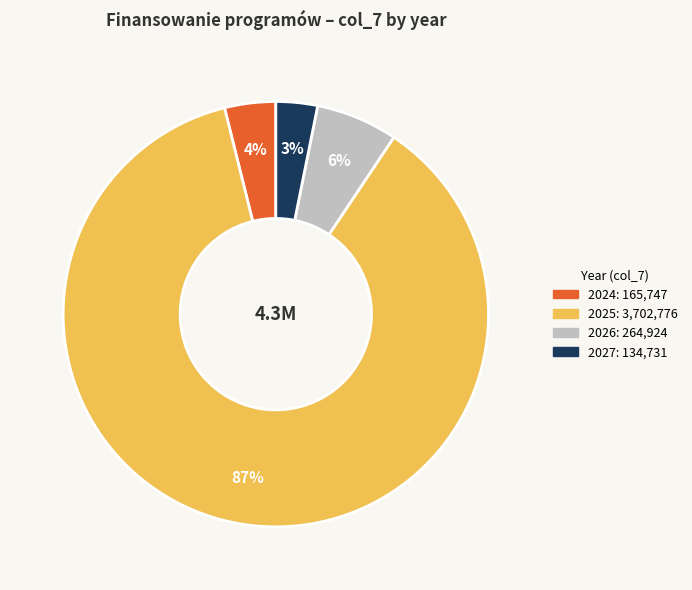

To the nearest percent, what is the difference between the largest and smallest slice percentages?

84%